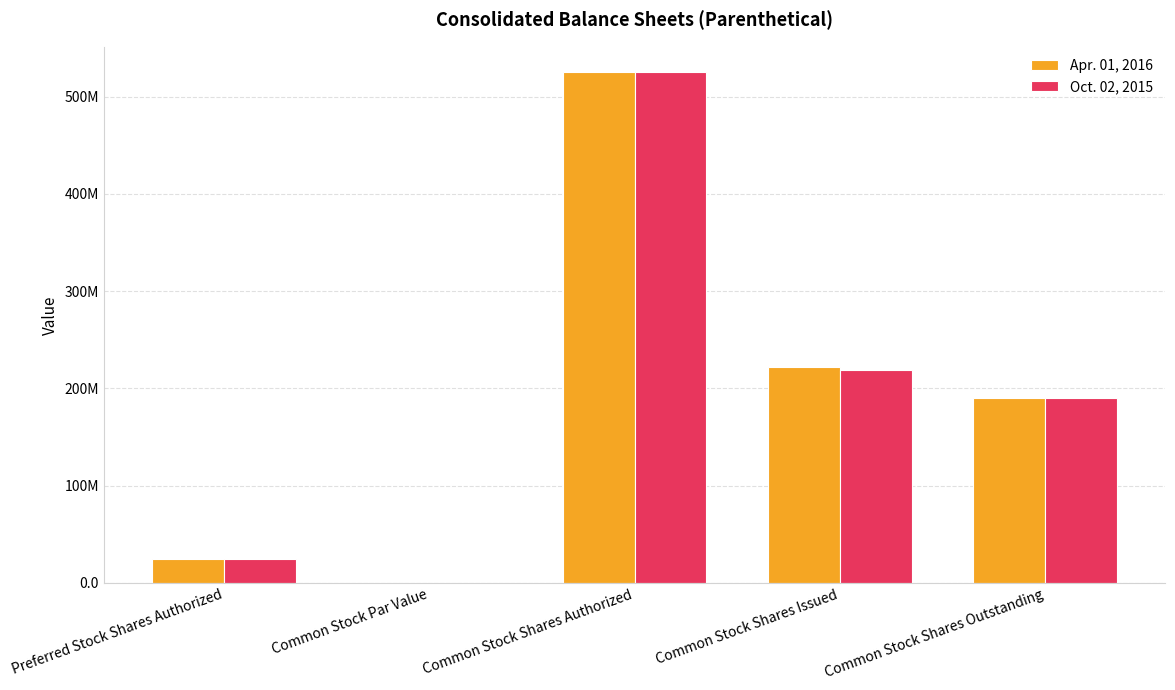

At which label is Apr. 01, 2016 closest to 262500000?

Common Stock Shares Issued